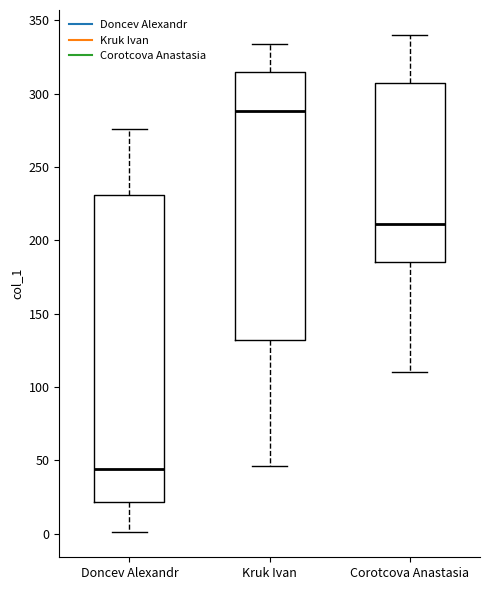

Reading left to right, read every box against the y-axis: the position of its median line, the range the box covers, and the ends of its whiskers. The values are not printed on the chart, so give them approximately, as read against the axis.

Doncev Alexandr: median 45, box 20 to 230, whiskers 0 to 275
Kruk Ivan: median 290, box 130 to 315, whiskers 45 to 335
Corotcova Anastasia: median 210, box 185 to 305, whiskers 110 to 340